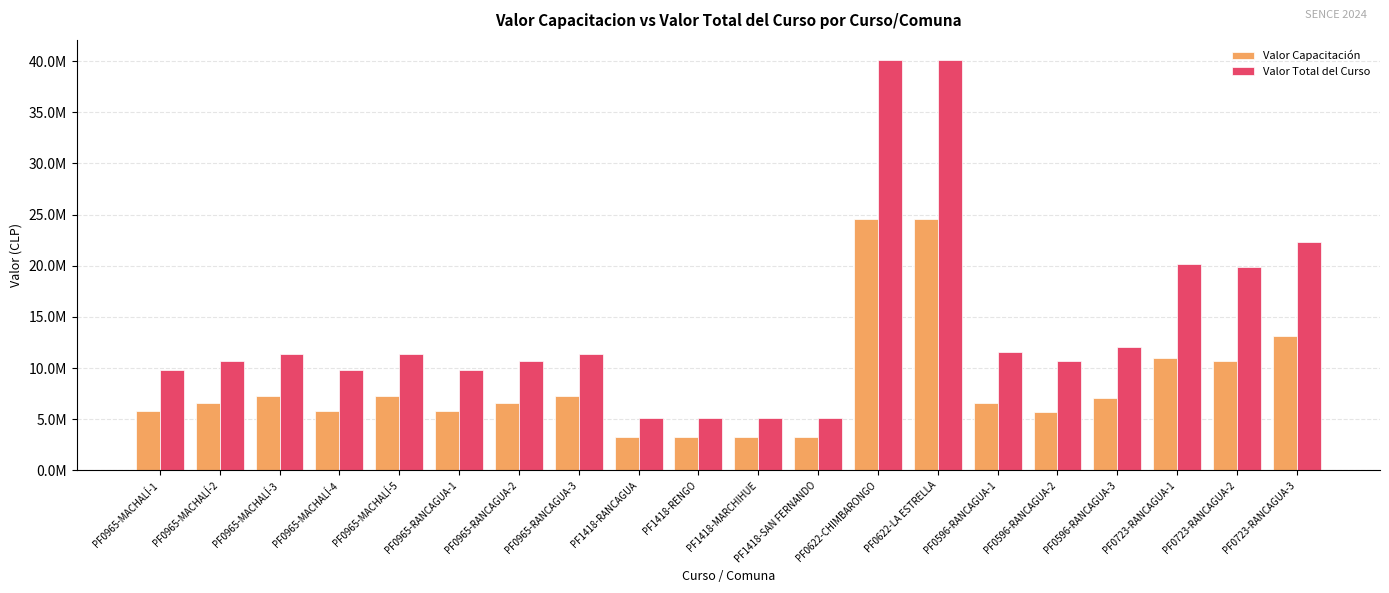

Rank the series at PF0965-MACHALÍ-4 from highest to lowest value.

Valor Total del Curso, Valor Capacitación